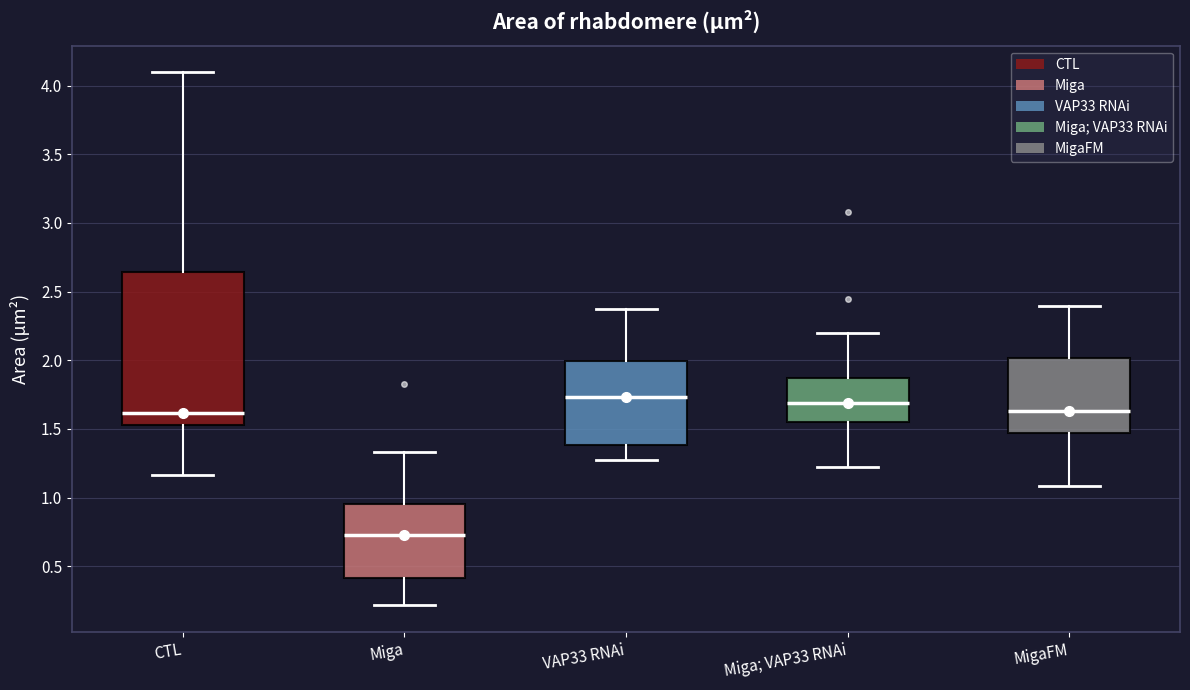

Which box is the tallest, from its lower edge to its upper edge?

CTL